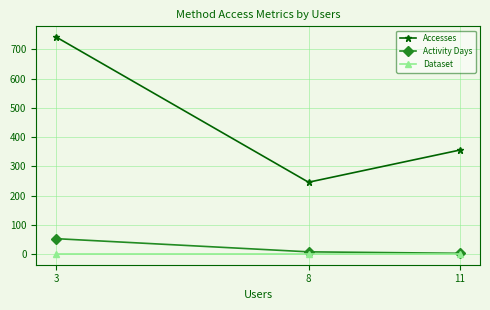

Is the value of Activity Days at 8 greater than the value of Dataset at 8?

Yes